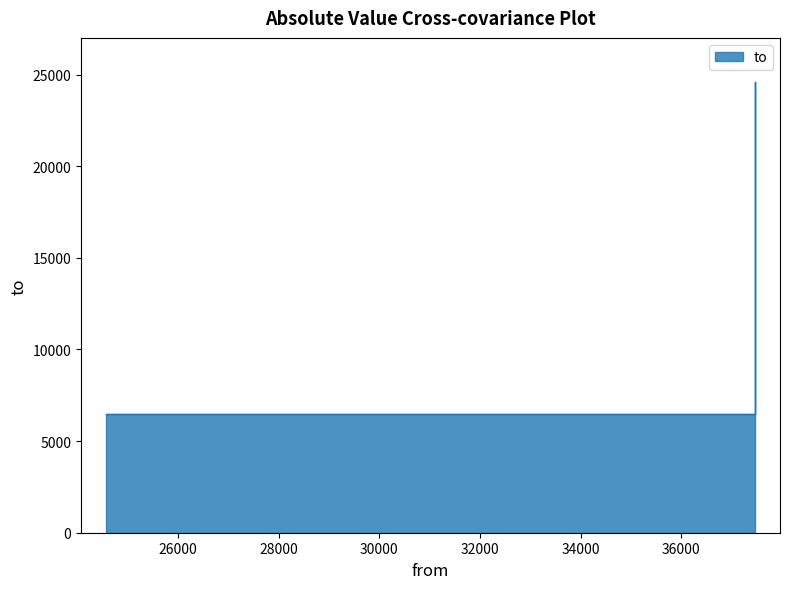

What is the sum of all values?

37491